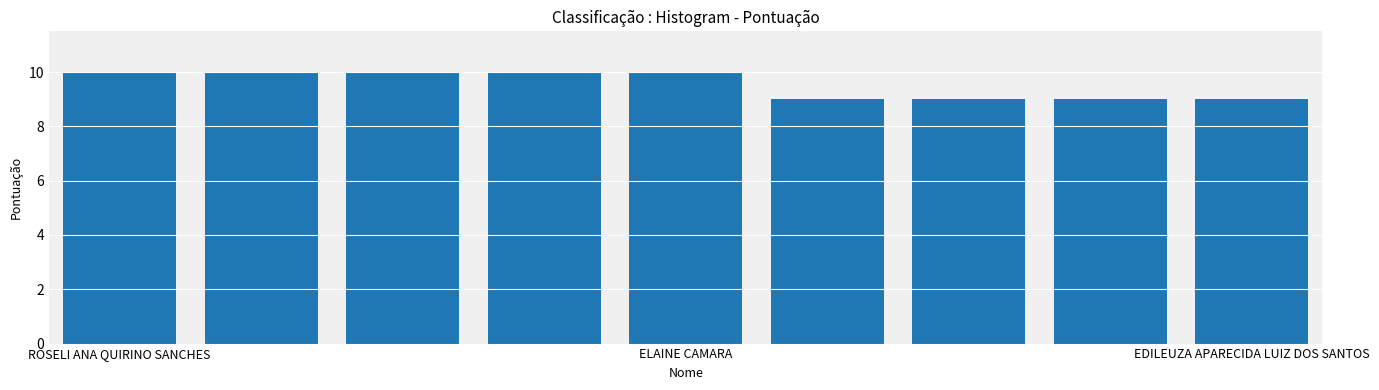

What is the value of the 4th bar from the left?

10